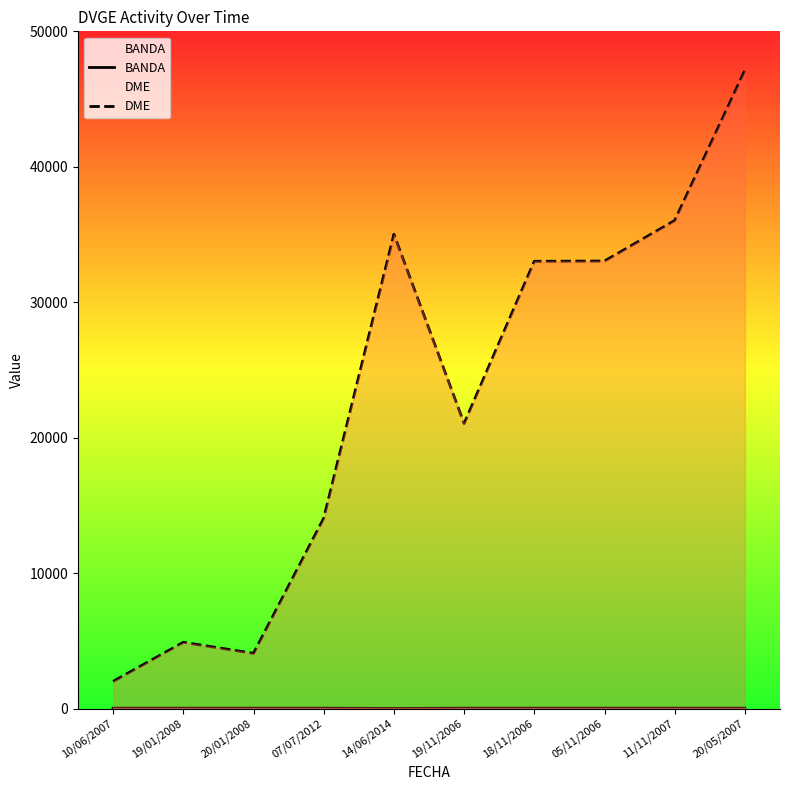

True or false: BANDA has more than 2 points higher than both neighbors.

False